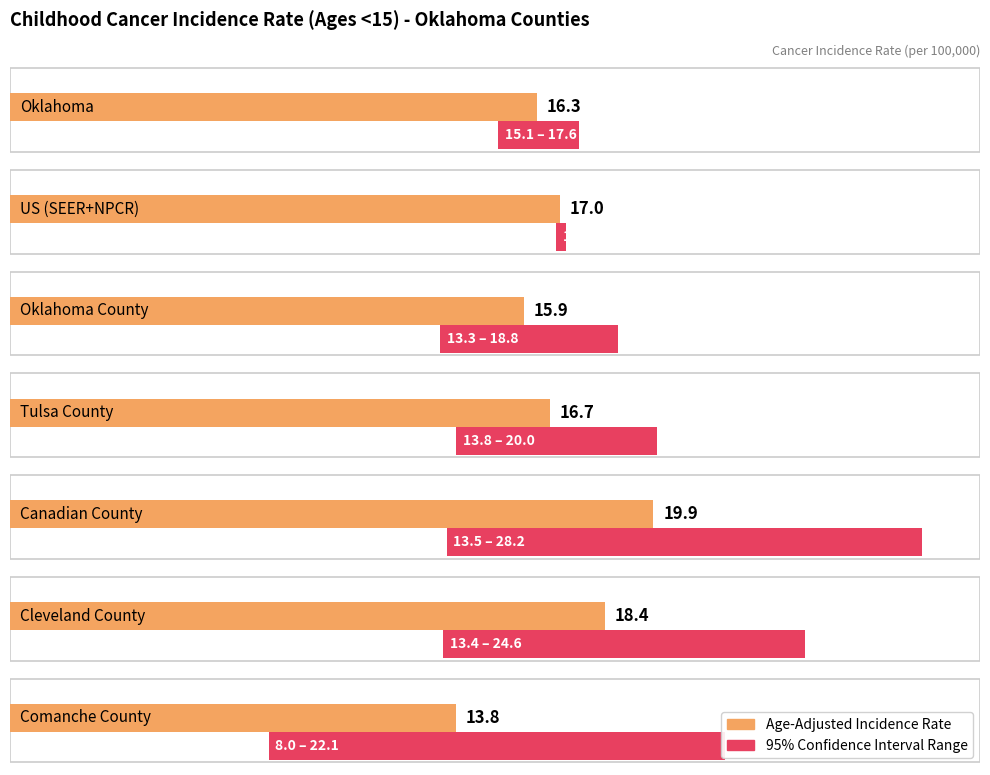

Between Oklahoma and Oklahoma County, which series saw the biggest shift?

Lower 95% CI